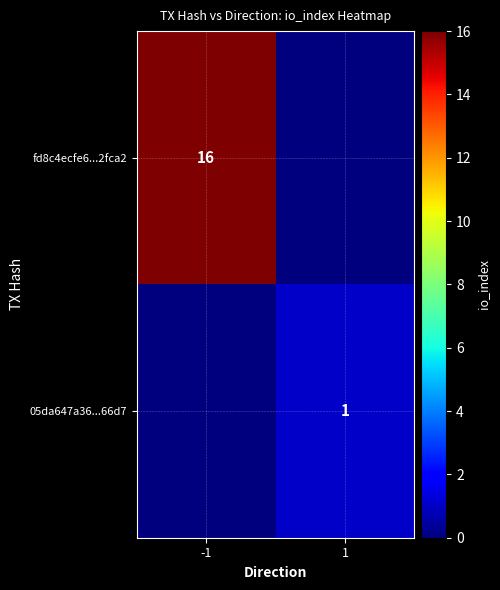

True or false: 05da647a36...66d7 has a value of 1 at 1.

True